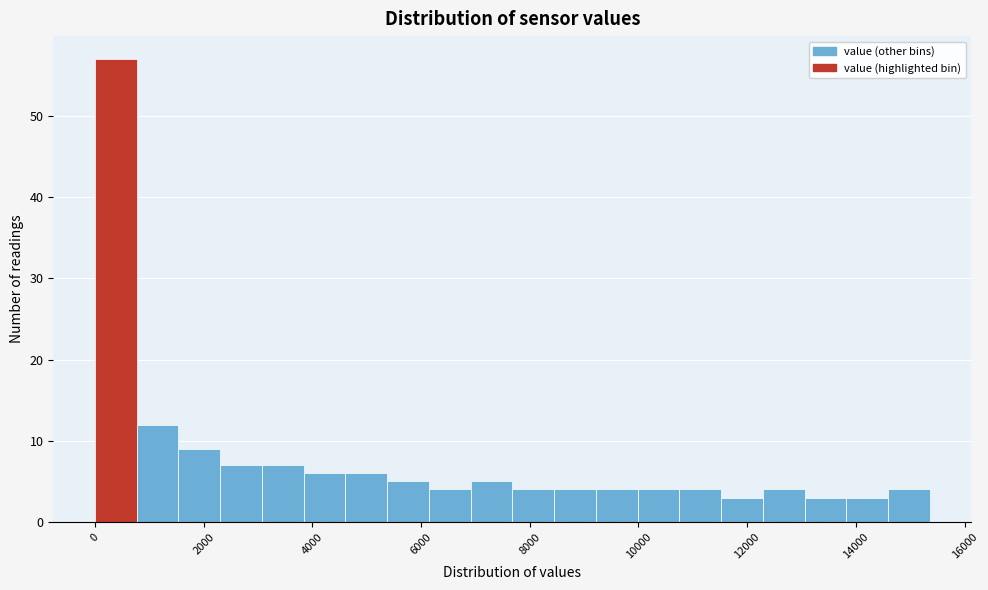

Read against the x-axis, roughly where is the centre of the tallest bar?

400